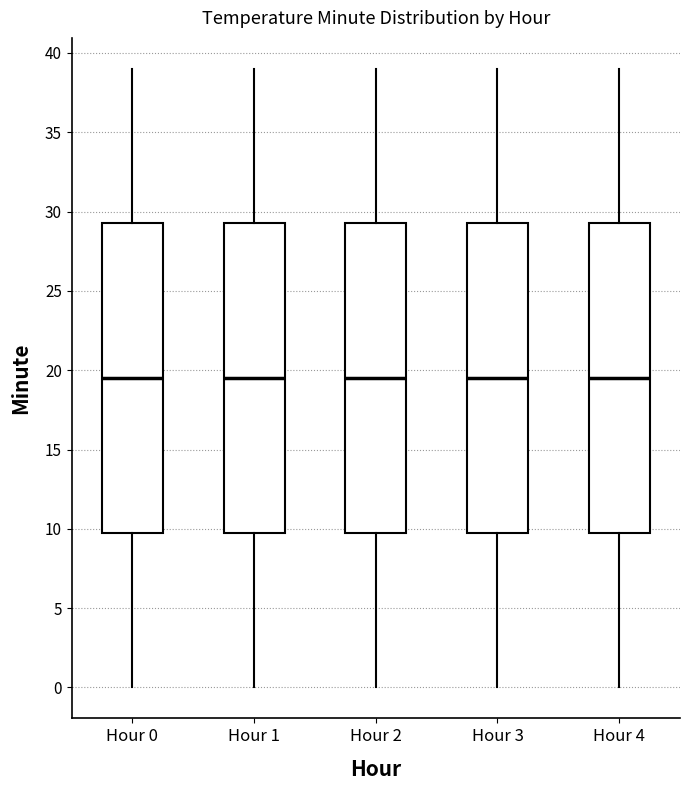

Reading left to right, read every box against the y-axis: the position of its median line, the range the box covers, and the ends of its whiskers. The values are not printed on the chart, so give them approximately, as read against the axis.

Hour 0: median 19.5, box 10.0 to 29.5, whiskers 0.0 to 39.0
Hour 1: median 19.5, box 10.0 to 29.5, whiskers 0.0 to 39.0
Hour 2: median 19.5, box 10.0 to 29.5, whiskers 0.0 to 39.0
Hour 3: median 19.5, box 10.0 to 29.5, whiskers 0.0 to 39.0
Hour 4: median 19.5, box 10.0 to 29.5, whiskers 0.0 to 39.0